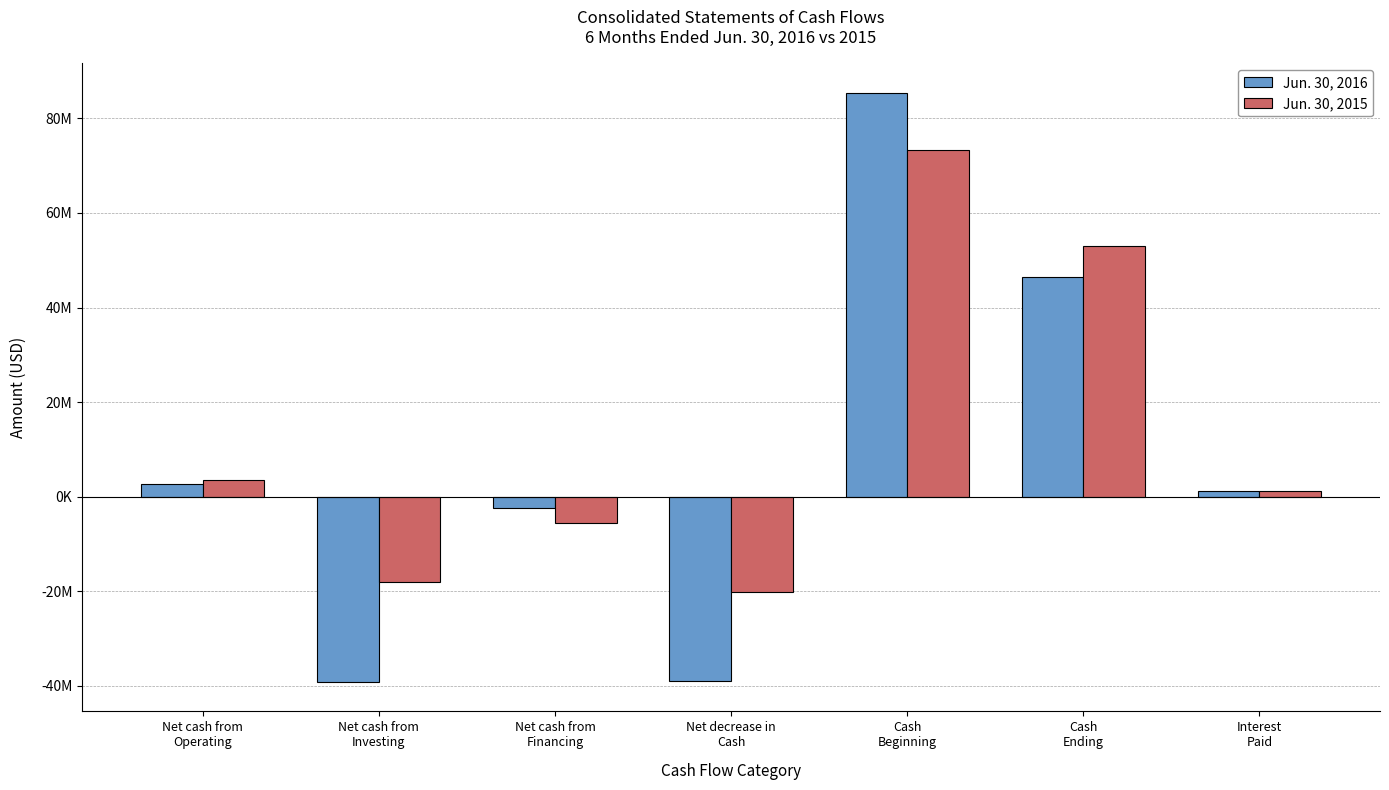

Which category has the highest value across all series?

Cash
Beginning